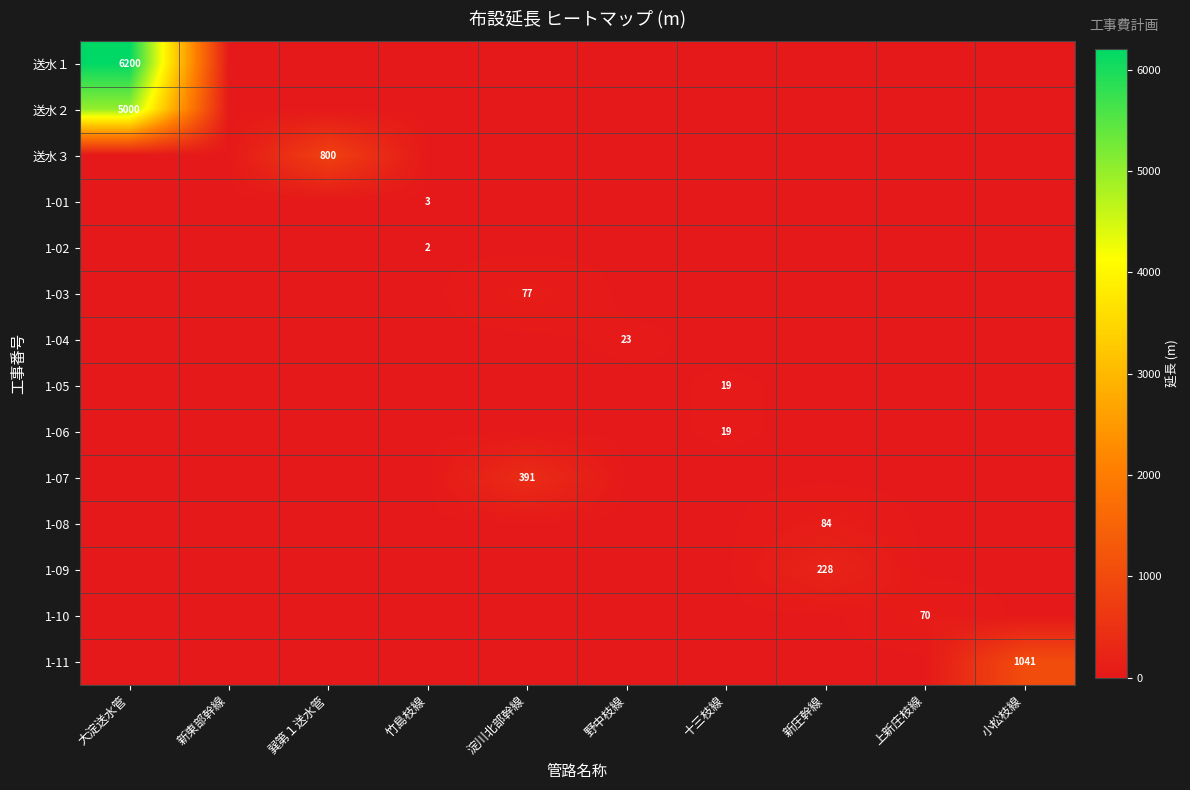

How many positive values does the 1-09 series have?

1